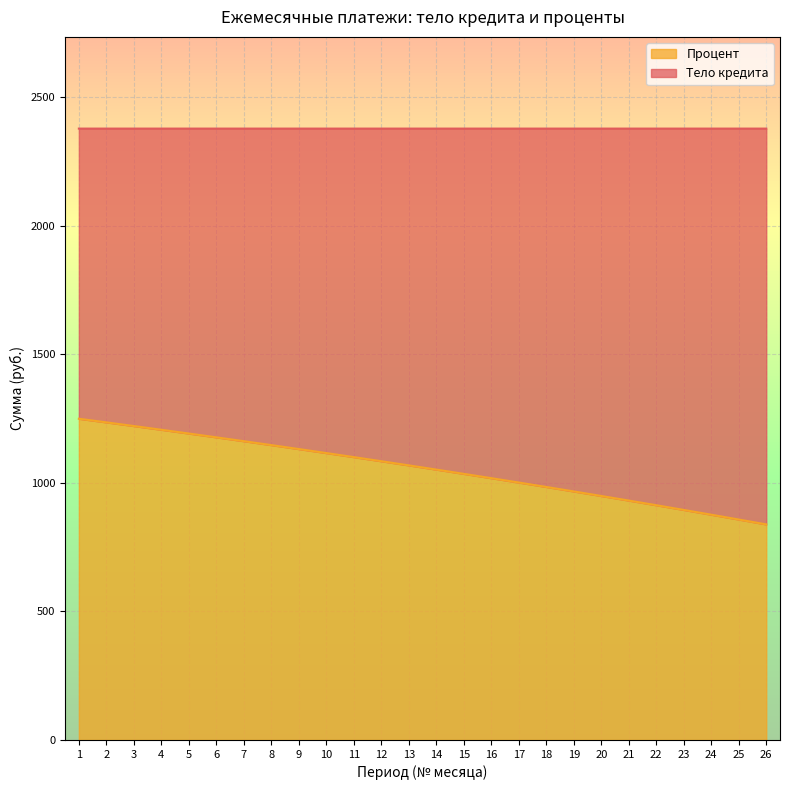

How many data points are above 1068?

13